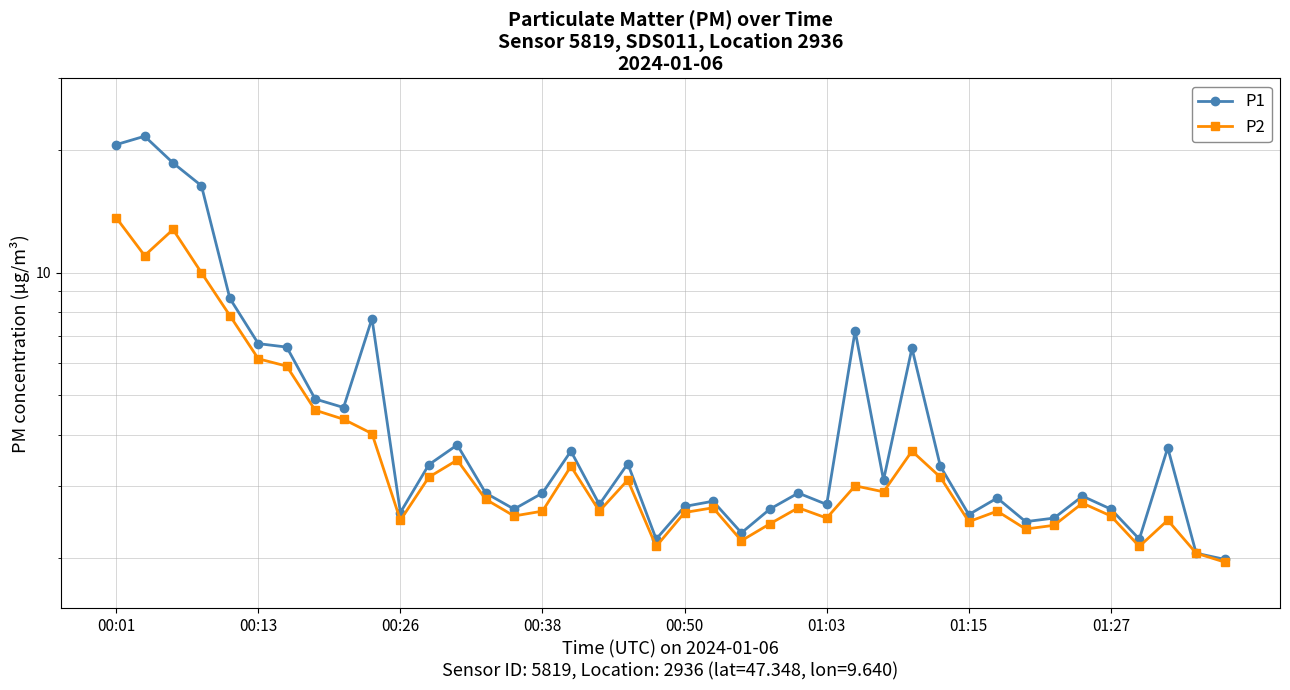

What is the spread (max minus min) of values at 16?

0.3